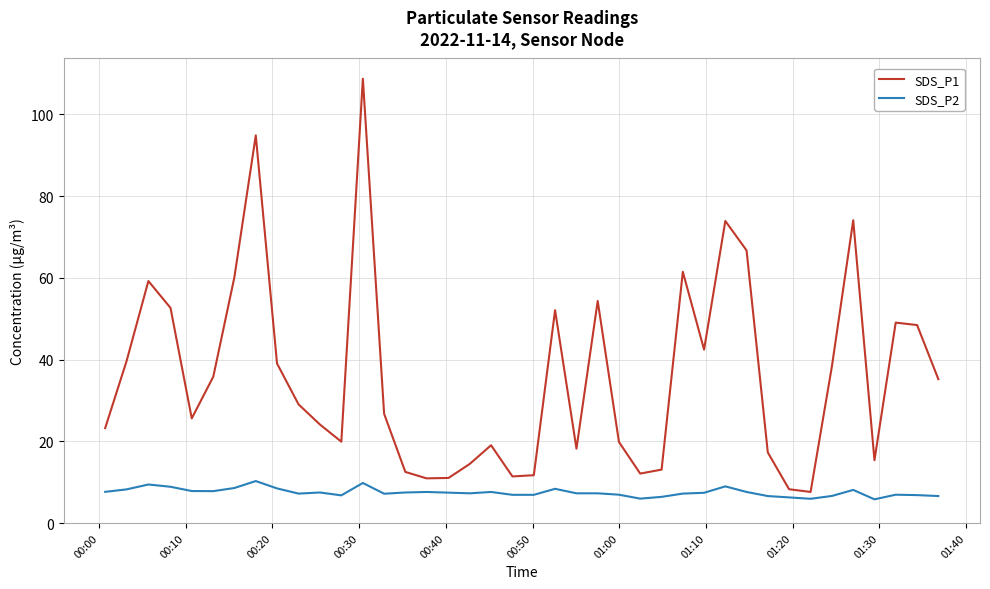

True or false: SDS_P2 and SDS_P1 intersect in this chart.

False